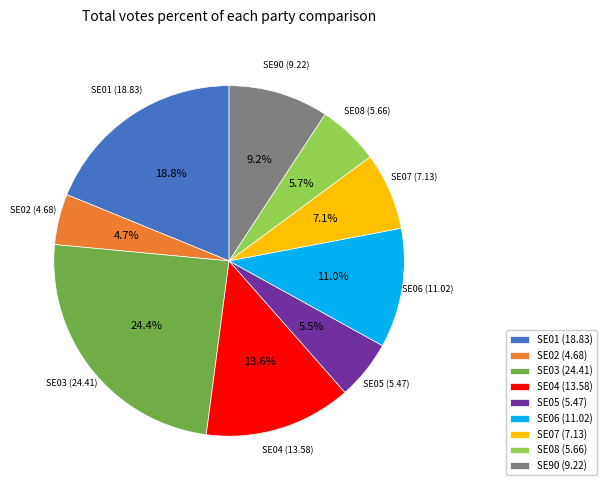

To the nearest percent, what is the combined percentage of SE06 and SE02?

16%